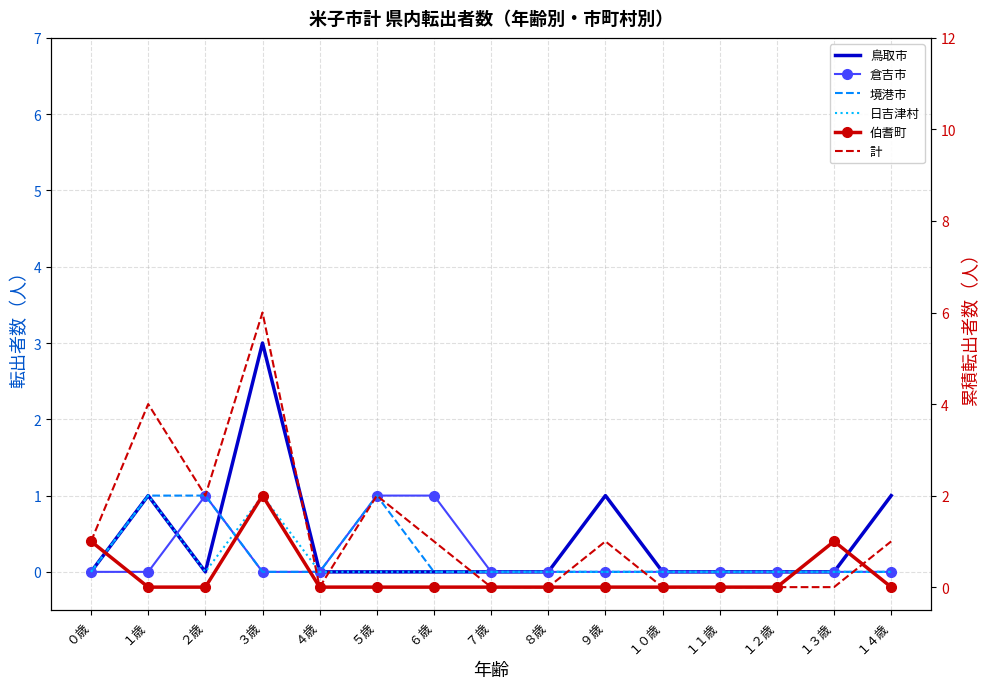

What is the label of the 14th point from the left?

１３歳